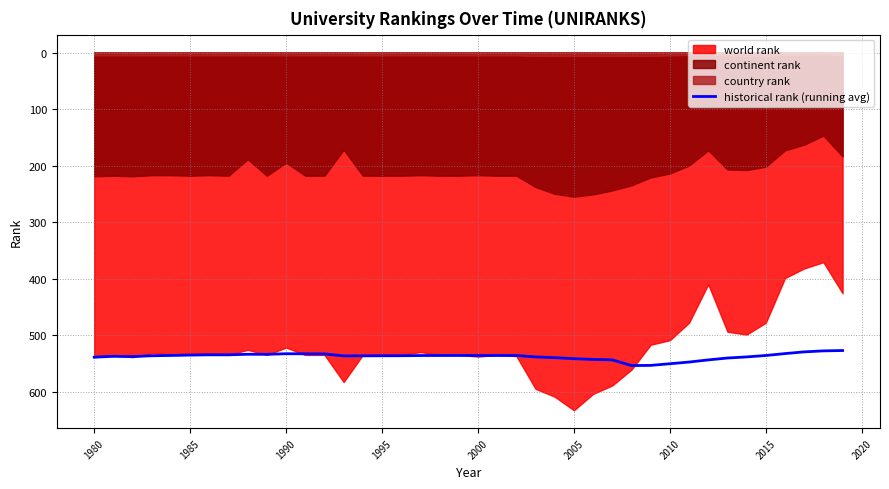

Does the chart display data point markers on the line(s)?

No